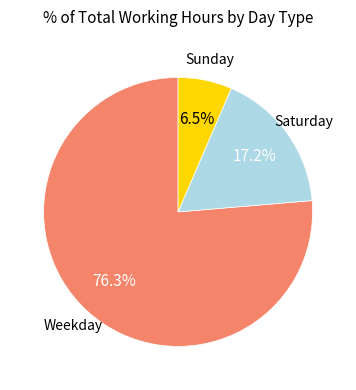

Does any single category account for the majority?

Yes